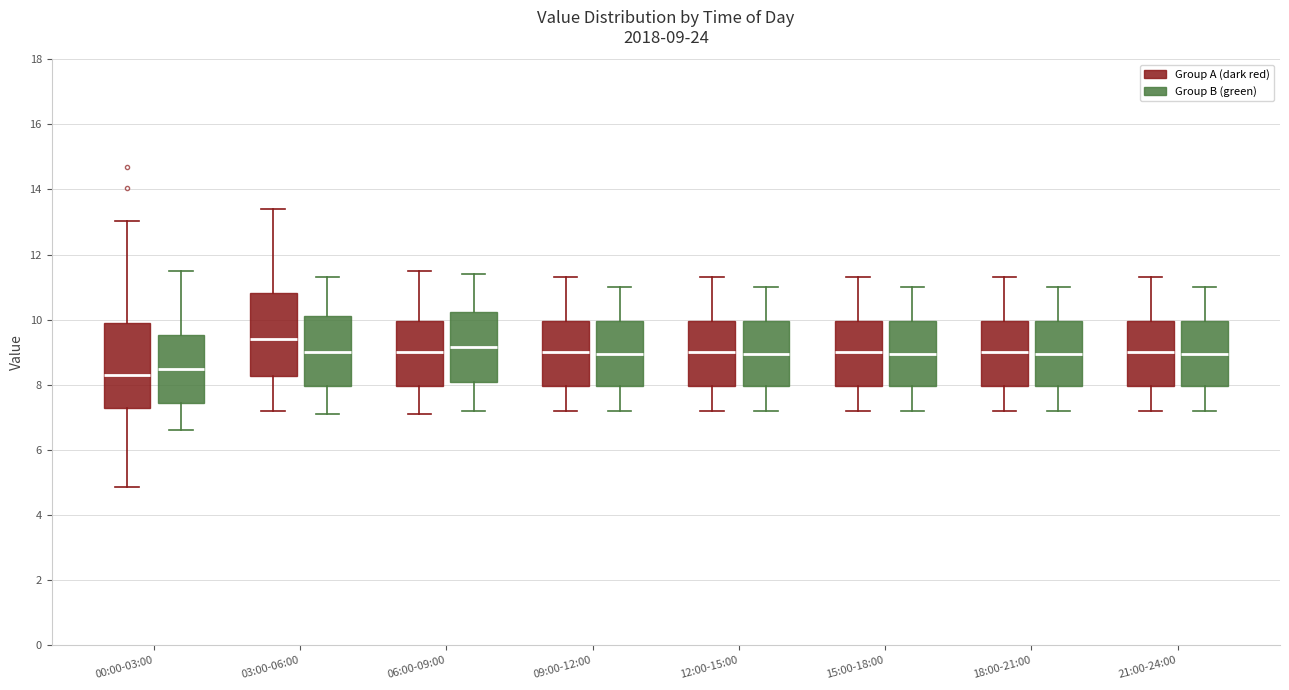

Which box's median line is the highest?

03:00-06:00 (Group A (dark red))